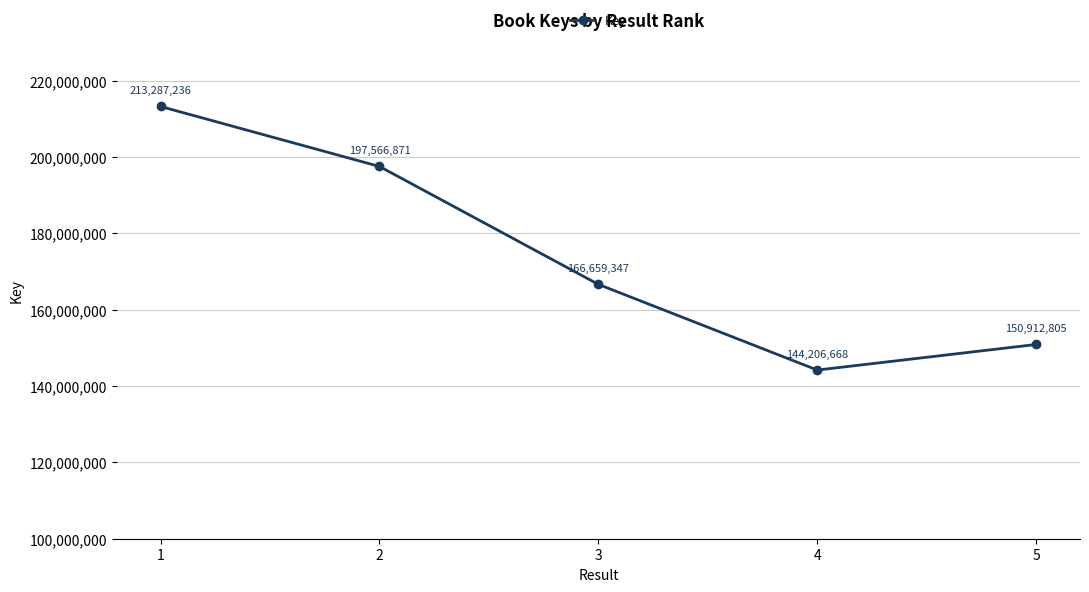

Where is the data nearest to the value 178746952?

3